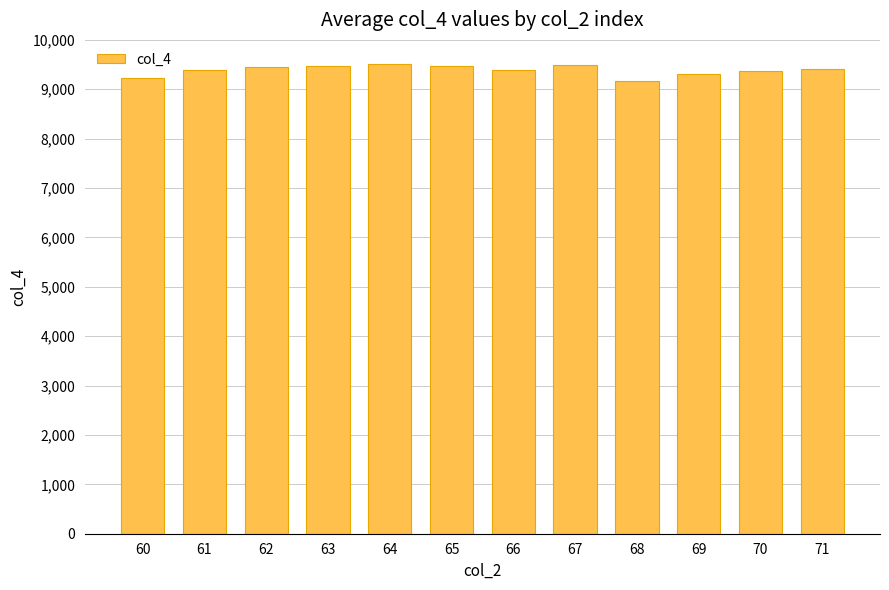

How many bars are there in total?

12